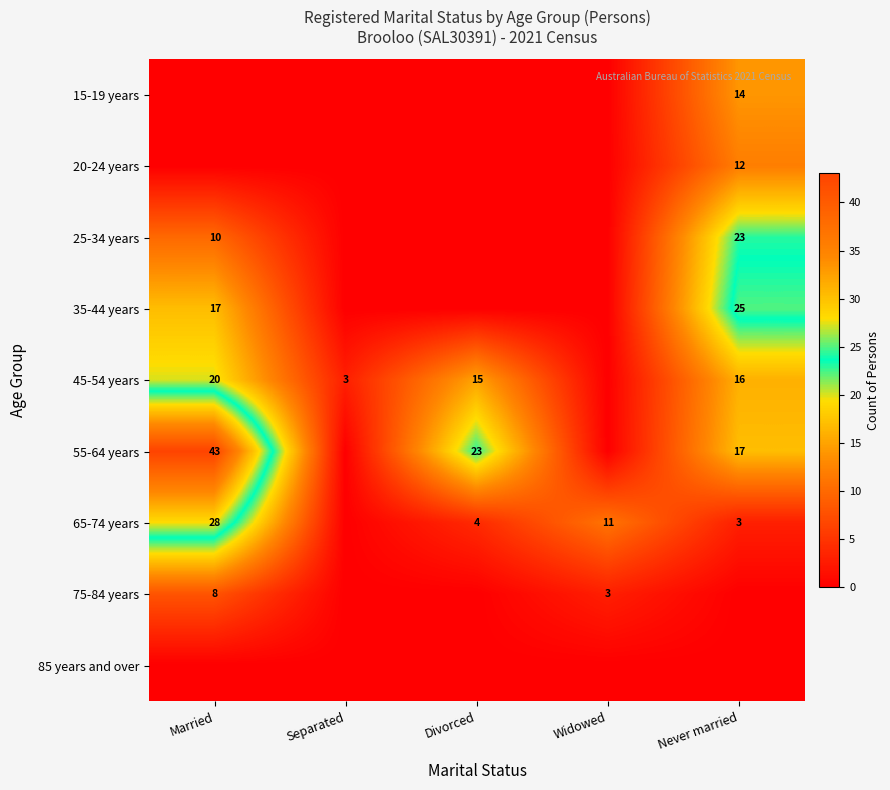

True or false: 45-54 years has a value of 2 at Separated.

False